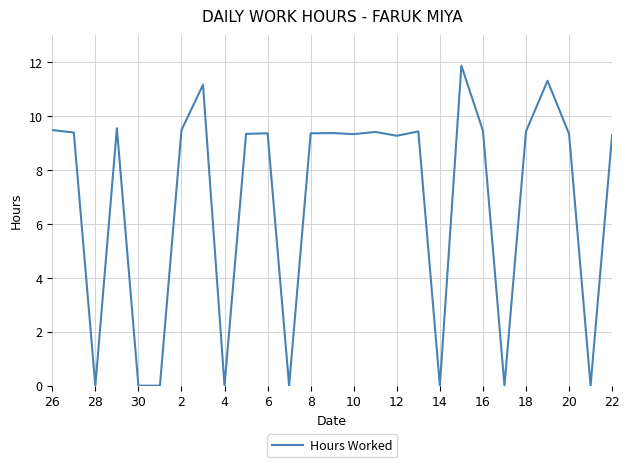

What is the maximum value shown in the chart?

11.9